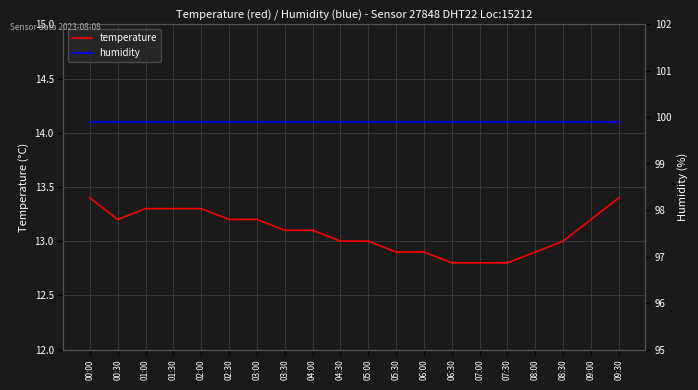

Which series has the largest total across all categories?

humidity